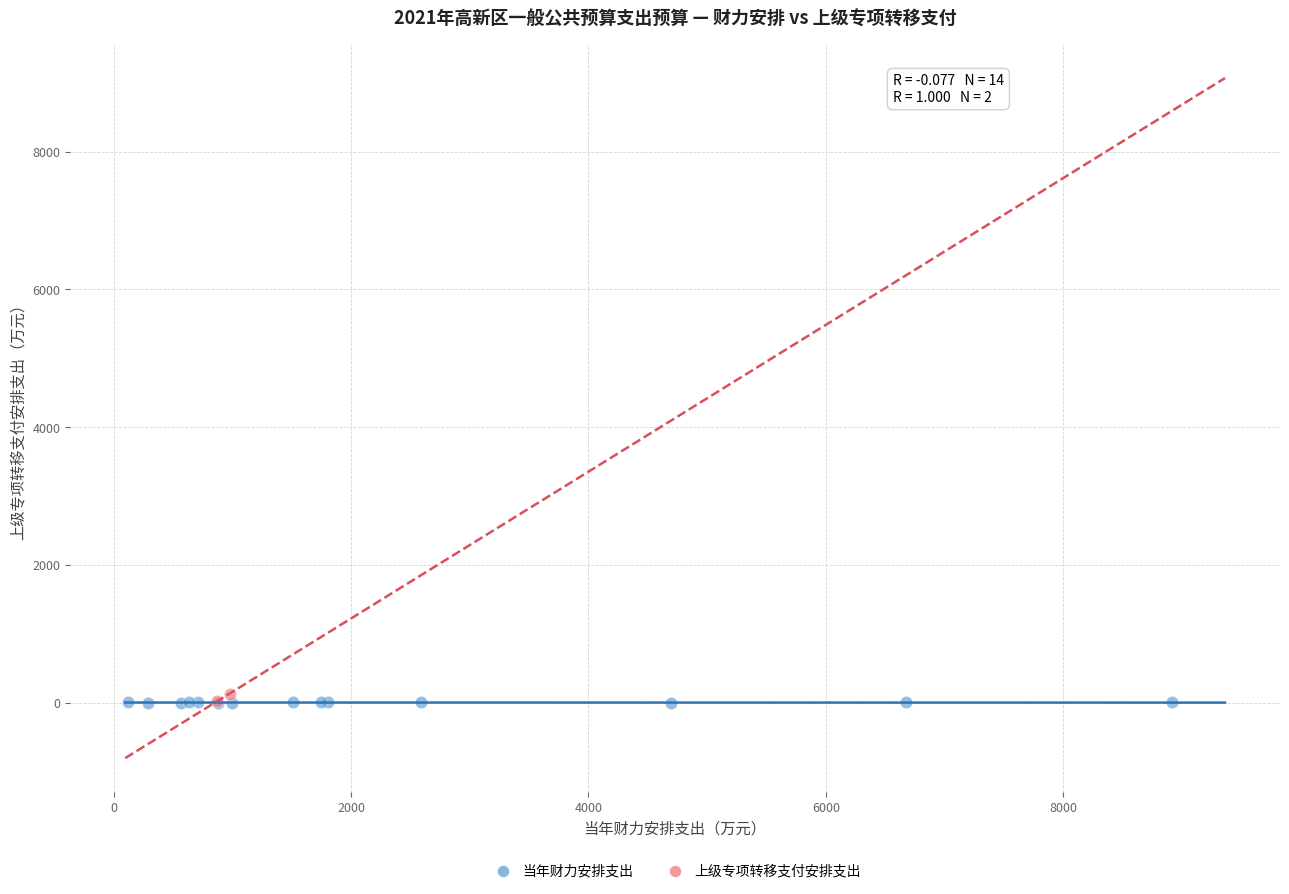

Which series contains the highest Y value?

上级专项转移支付安排支出